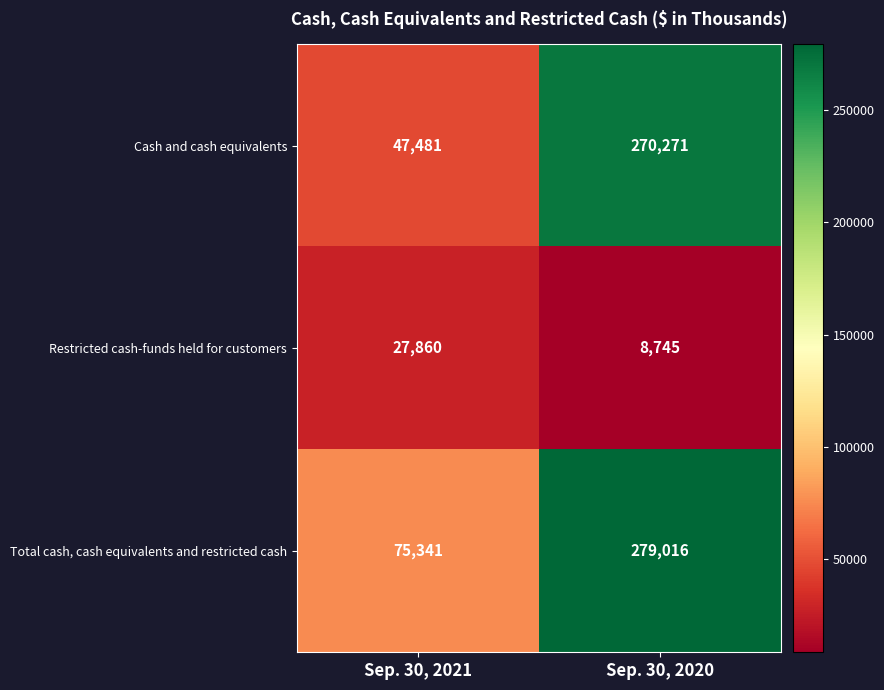

True or false: Total cash, cash equivalents and restricted cash has a value of 279016 at Sep. 30, 2020.

True